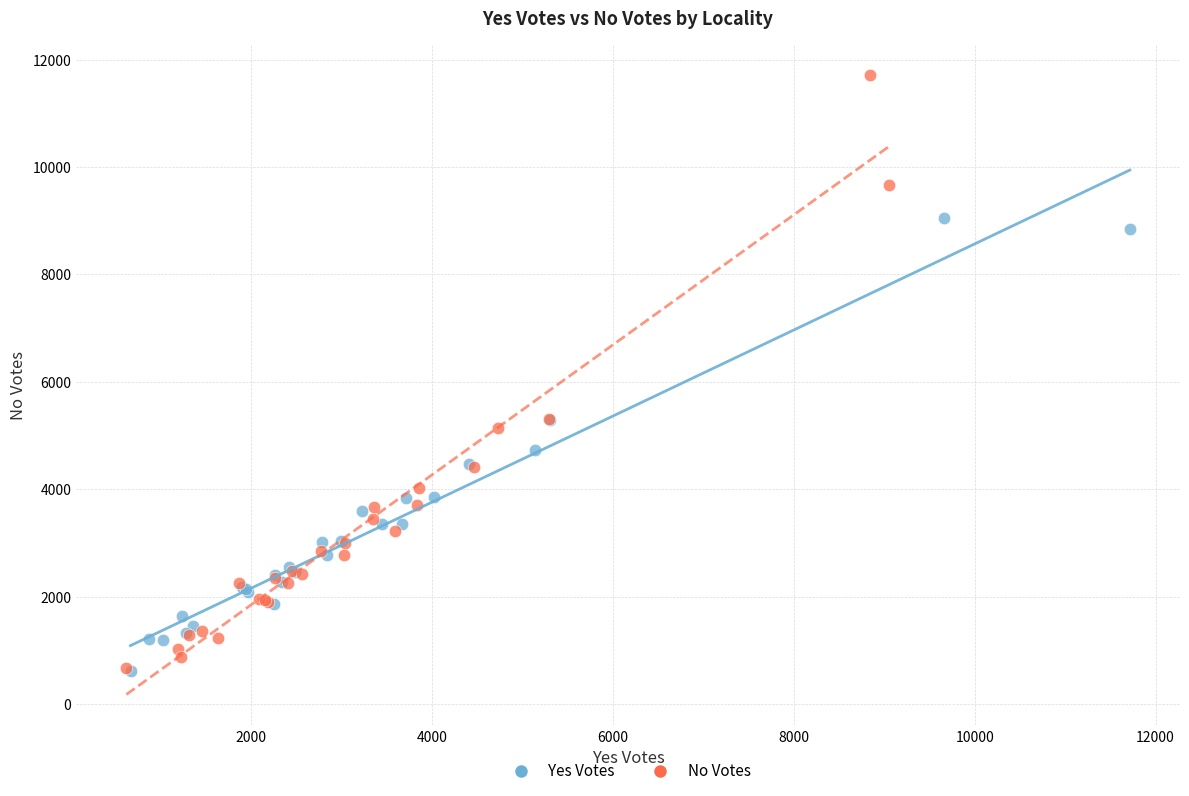

Which series contains the highest Y value?

No Votes